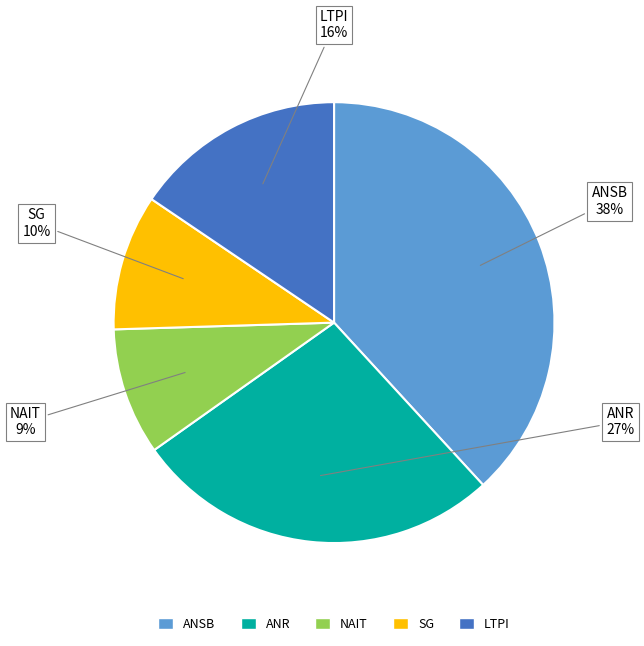

Which slice is the largest?

ANSB